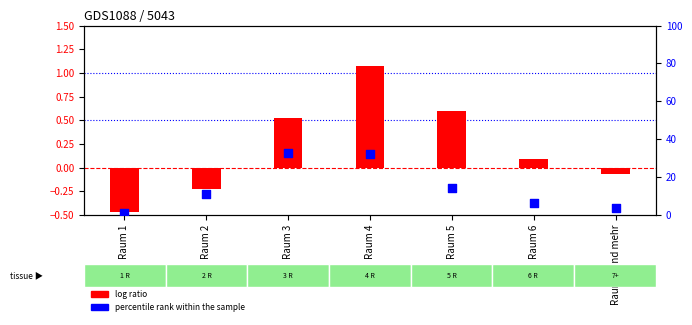

What are all the series names shown in the legend?

log ratio, percentile rank within the sample